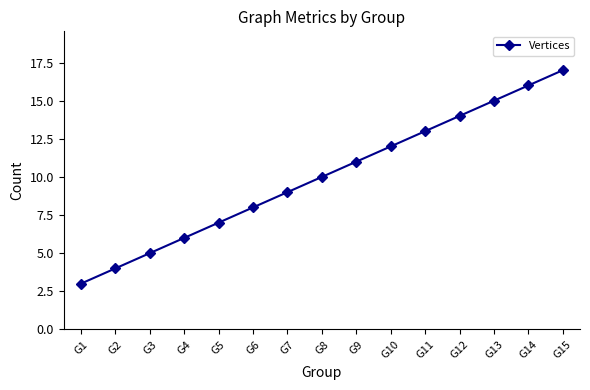

Between G5 and G2, which is larger?

G5